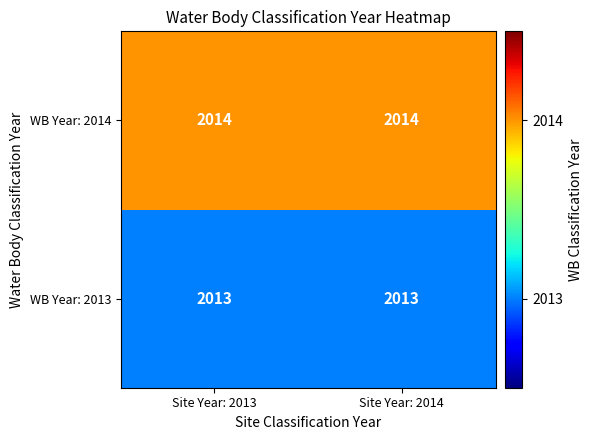

The WB Year: 2014 series shows 2868 at Site Year: 2014. True or false?

False